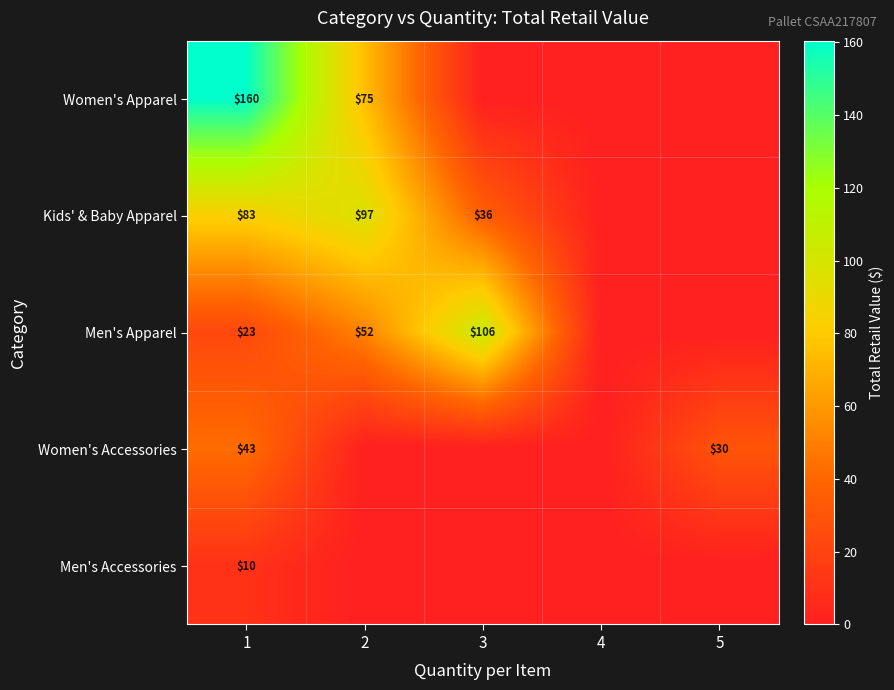

At 1, list the series in order from smallest to largest.

Men's Accessories, Men's Apparel, Women's Accessories, Kids' & Baby Apparel, Women's Apparel